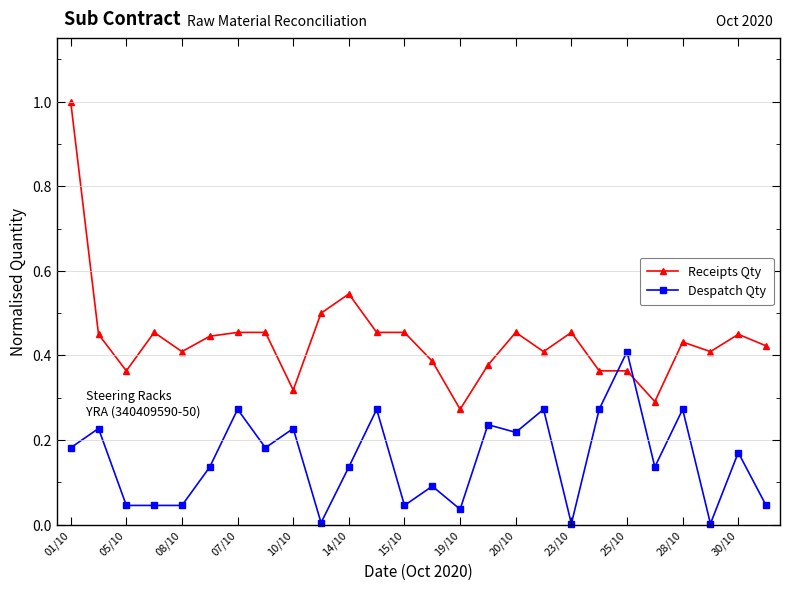

True or false: Receipts Qty has more than 0 points higher than both neighbors.

True